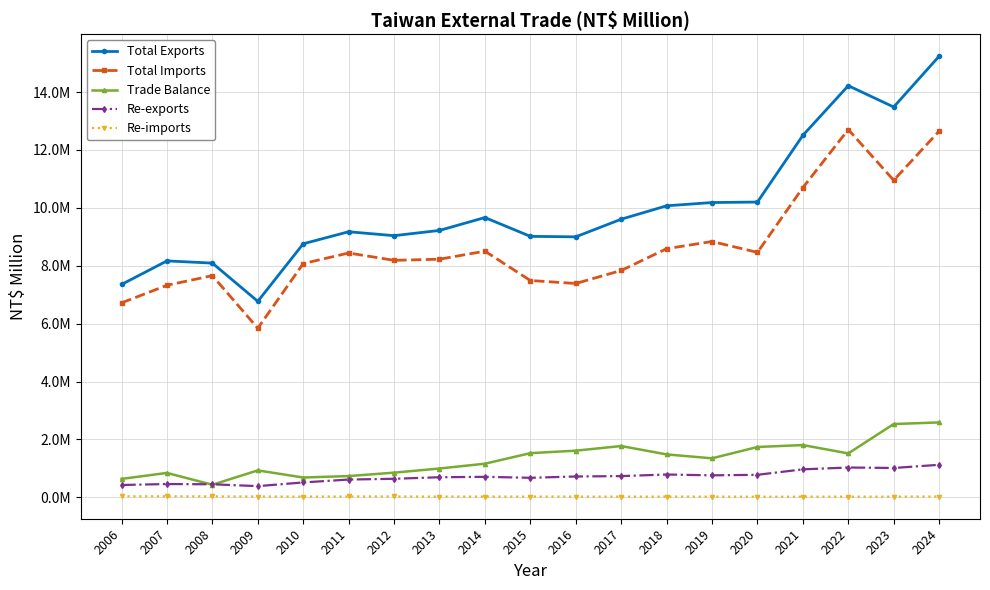

True or false: Total Exports and Re-imports cross at least once.

False